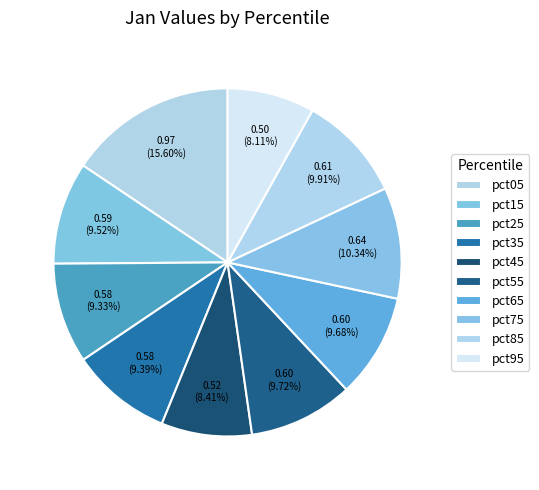

What is the largest slice in the pie chart?

pct05